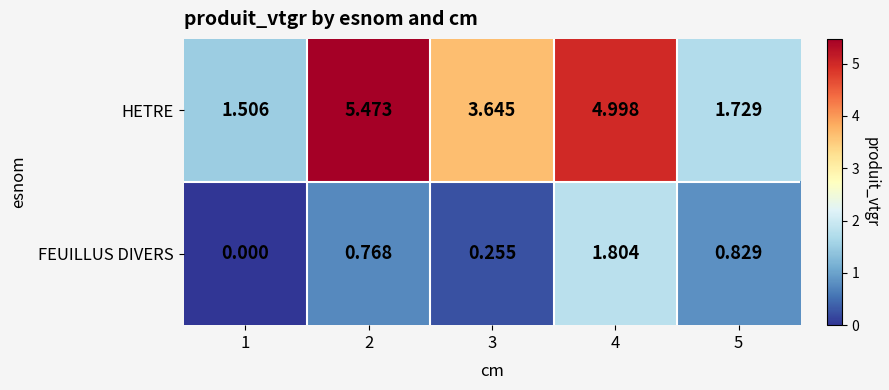

Rank the series by their average value, from lowest to highest.

FEUILLUS DIVERS, HETRE